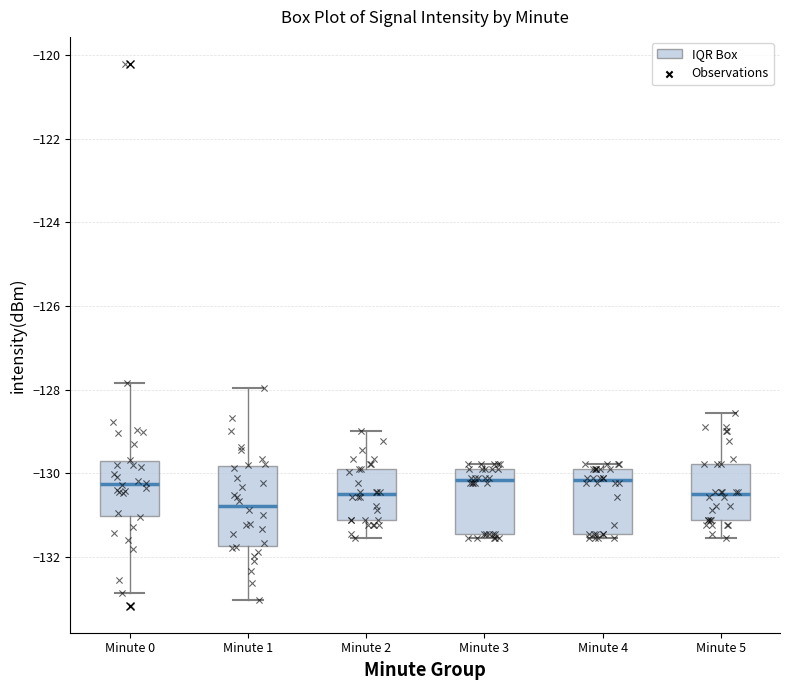

Reading left to right, transcribe this box plot: for each box, give where its median line is, the range the box spans, and where its two whiskers end, as read against the y-axis. The values are not printed on the chart, so give them approximately, as read against the axis.

Minute 0: median -130.2, box -131.0 to -129.8, whiskers -132.8 to -127.8
Minute 1: median -130.8, box -131.8 to -129.8, whiskers -133.0 to -128.0
Minute 2: median -130.6, box -131.2 to -129.8, whiskers -131.6 to -129.0
Minute 3: median -130.2, box -131.4 to -129.8, whiskers -131.6 to -129.8 (just above the box's upper edge)
Minute 4: median -130.2, box -131.4 to -129.8, whiskers -131.6 to -129.8 (just above the box's upper edge)
Minute 5: median -130.6, box -131.2 to -129.8, whiskers -131.6 to -128.6